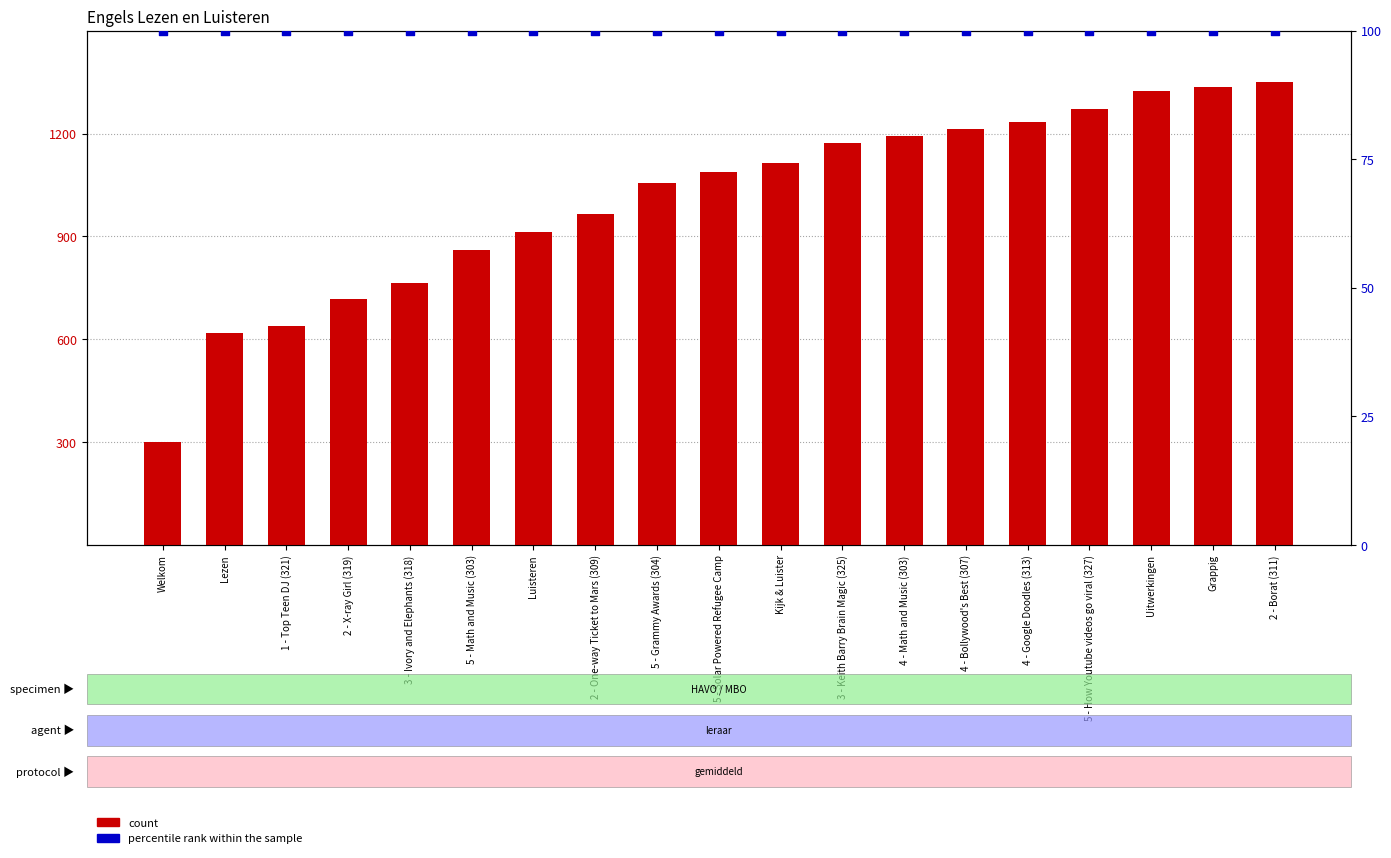

What are all the series names shown in the legend?

count, percentile rank within the sample